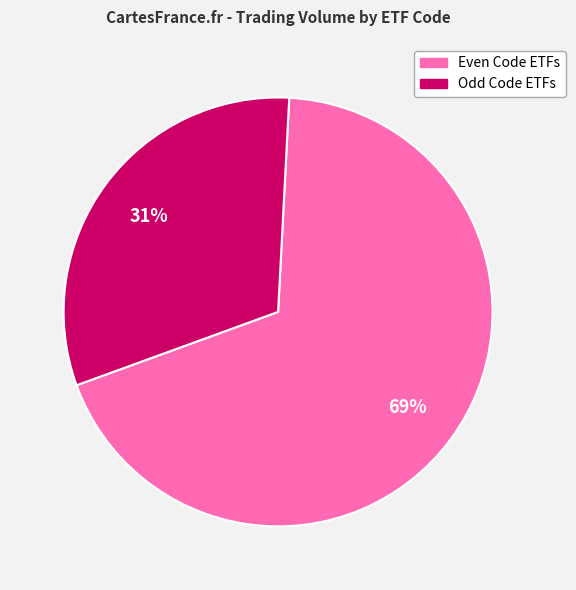

Is there a majority slice in this chart?

Yes